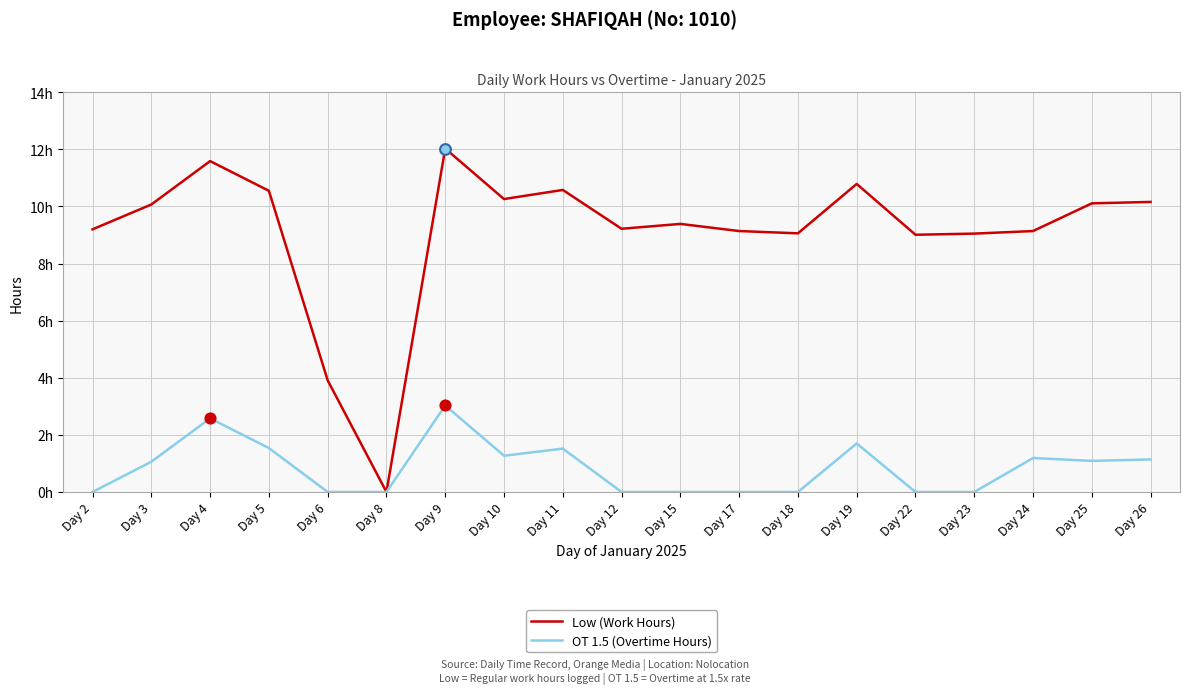

What are all the series names shown in the legend?

Low (Work Hours), OT 1.5 (Overtime Hours)